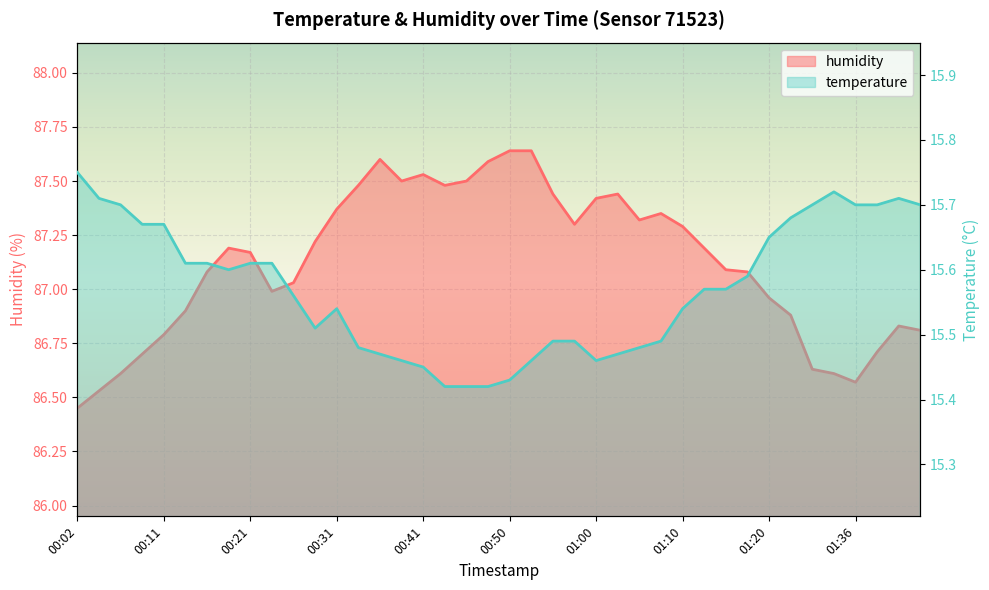

What value does the temperature series have at 00:28?

15.5